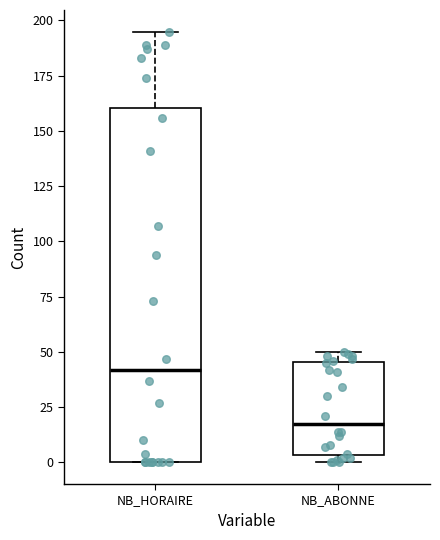

Reading left to right, read every box against the y-axis: the position of its median line, the range the box covers, and the ends of its whiskers. The values are not printed on the chart, so give them approximately, as read against the axis.

NB_HORAIRE: median 40, box 0 to 160, whiskers 0 to 195
NB_ABONNE: median 20, box 5 to 45, whiskers 0 to 50